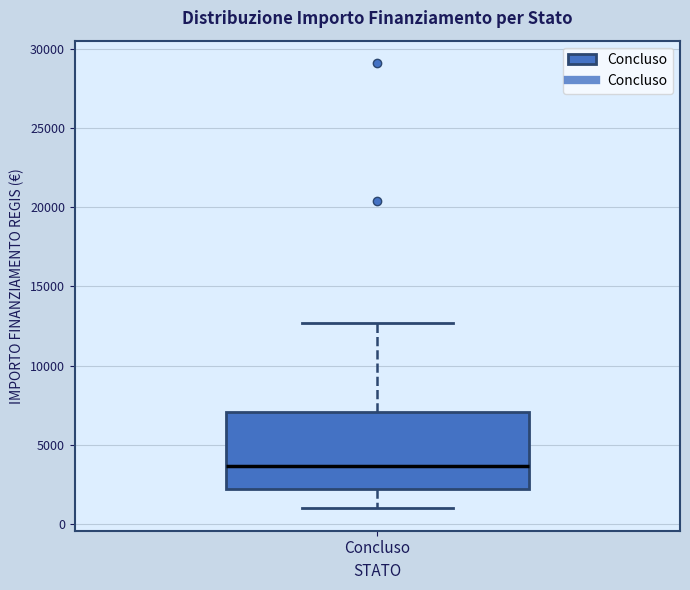

Read this box plot against the y-axis: the position of the median line, the range covered by the box, and the ends of both whiskers. The values are not printed on the chart, so give them approximately, as read against the axis.

median 3500, box 2000 to 7000, whiskers 1000 to 12500